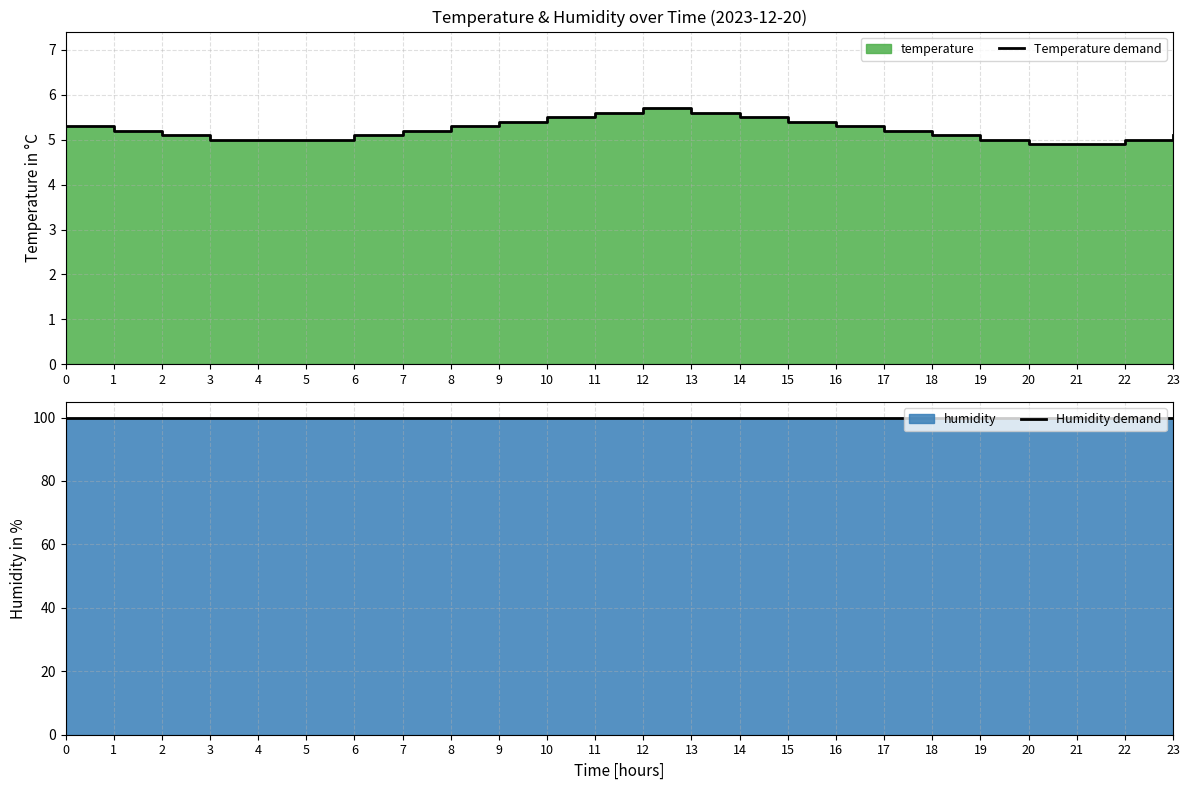

What is the spread (max minus min) of values at 20?

95.0